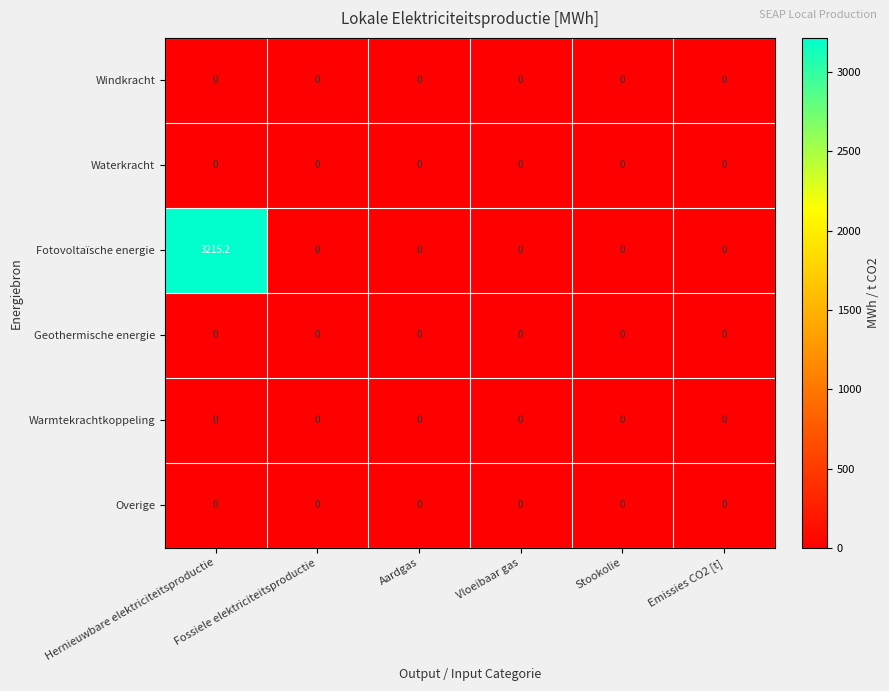

True or false: Fotovoltaïsche energie has a value of 0.0 at Stookolie.

True